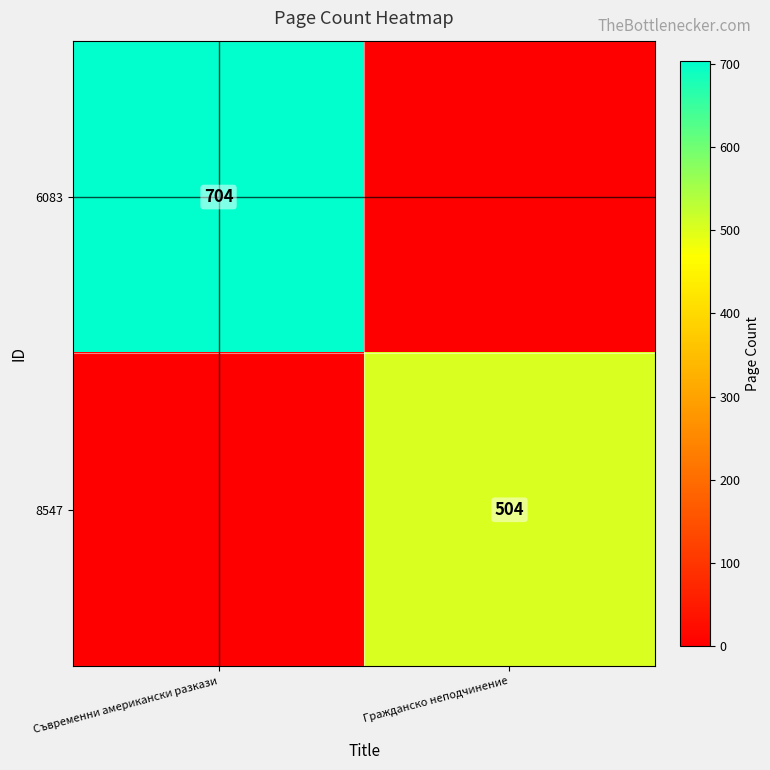

What is the total value across all series at Гражданско неподчинение?

504